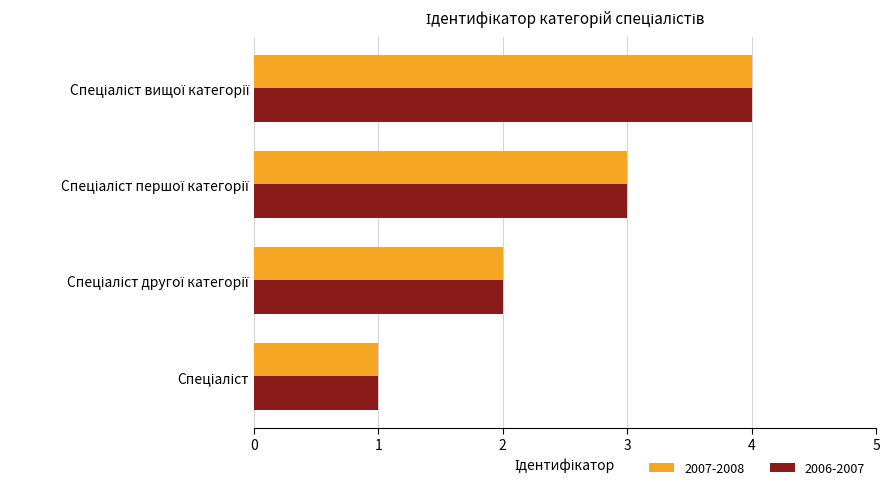

What is the difference between the maximum and minimum values in the 2007-2008 series?

3